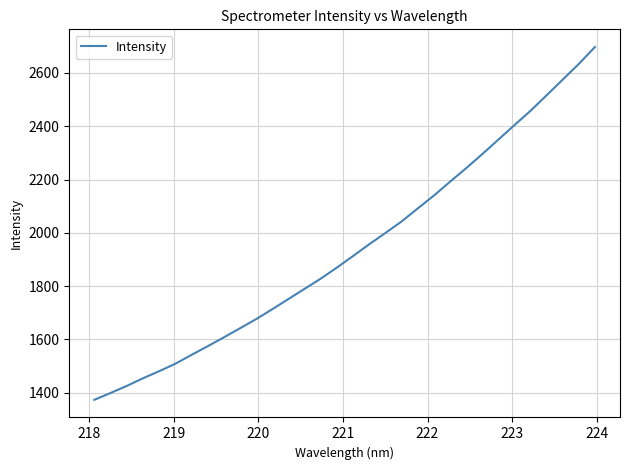

What is the maximum value shown in the chart?

2697.5